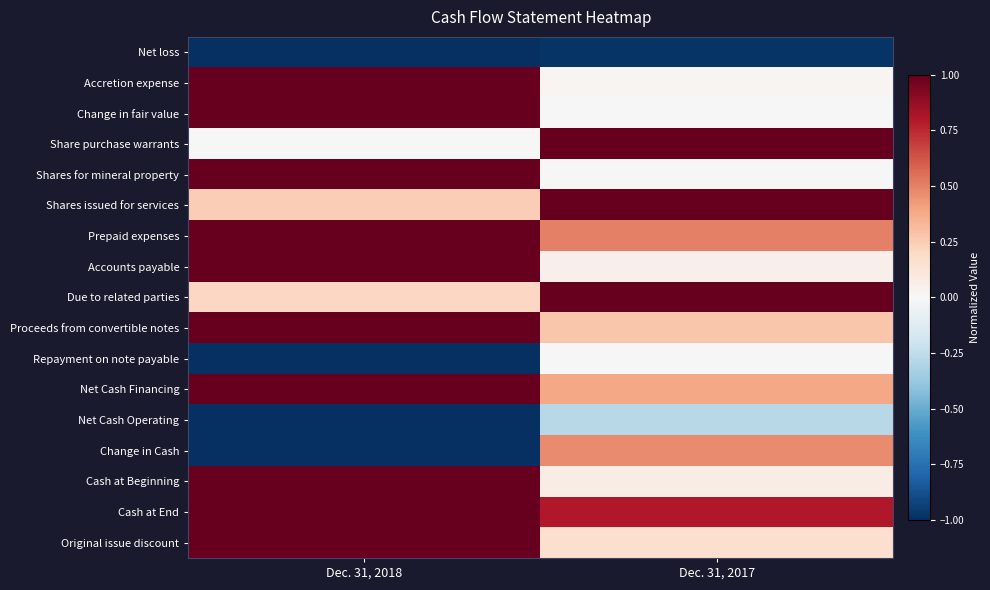

Count the number of data series in this chart.

17